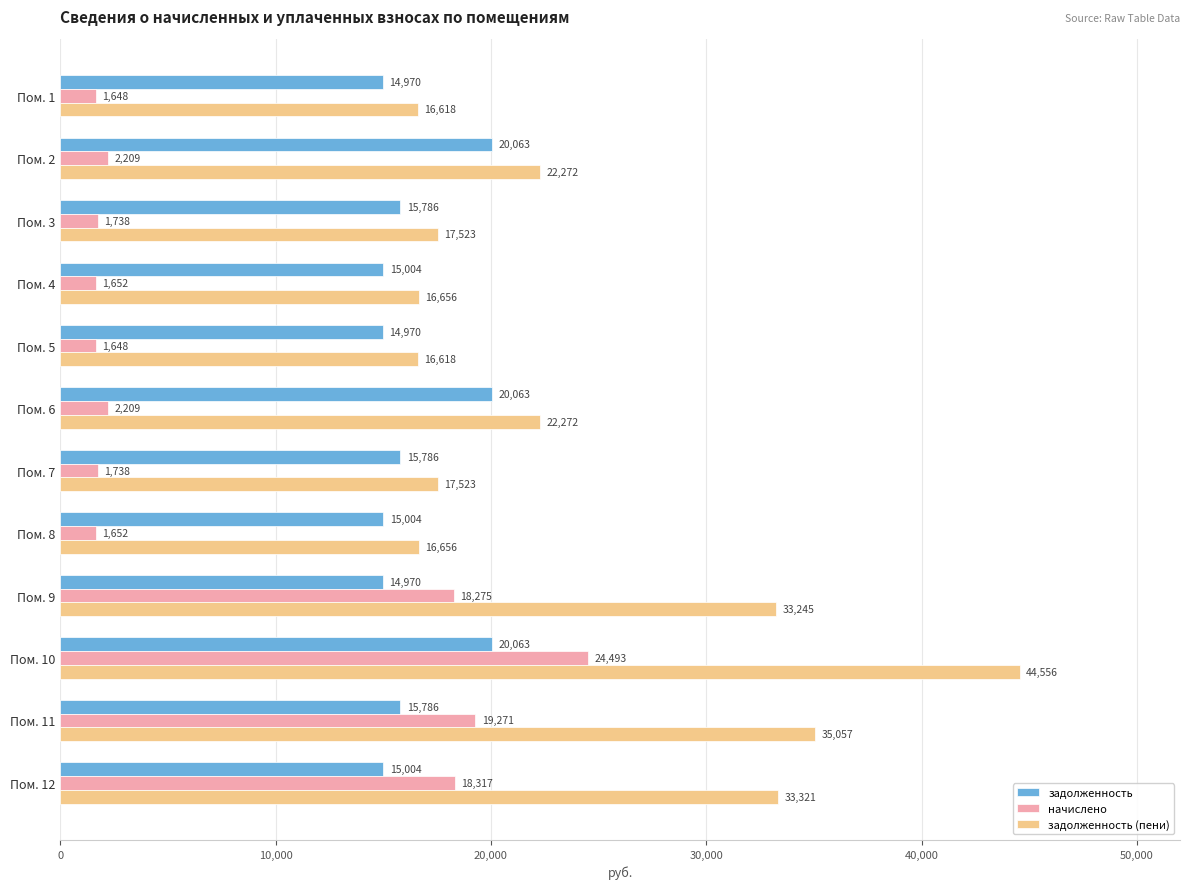

Which series has the largest range (max minus min)?

задолженность (пени)